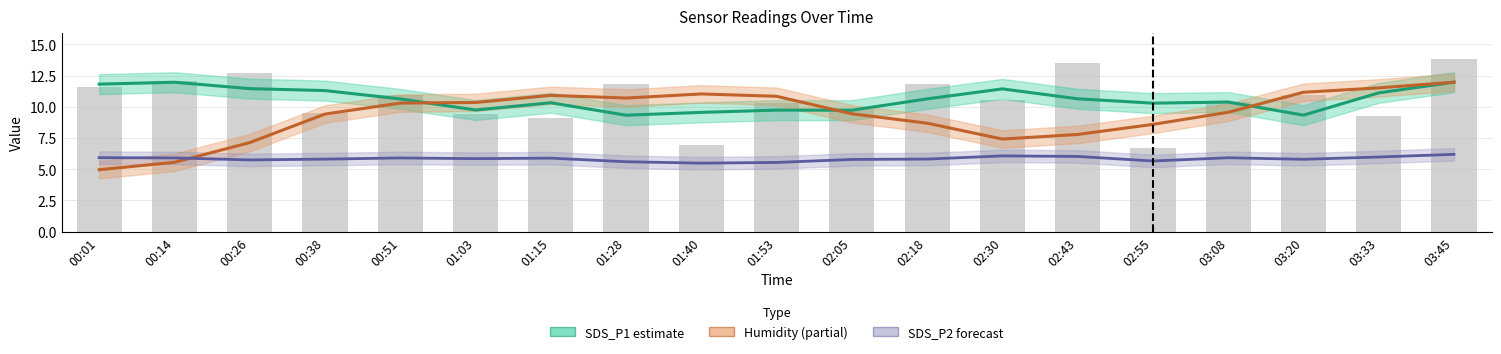

What is the ratio of the value at 00:14 to the value at 00:26?

1.0